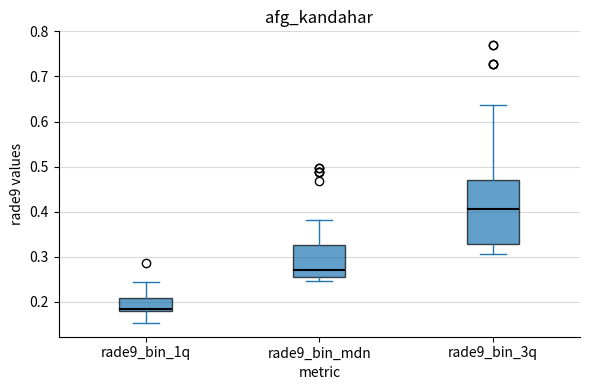

Which box has the highest median line?

rade9_bin_3q